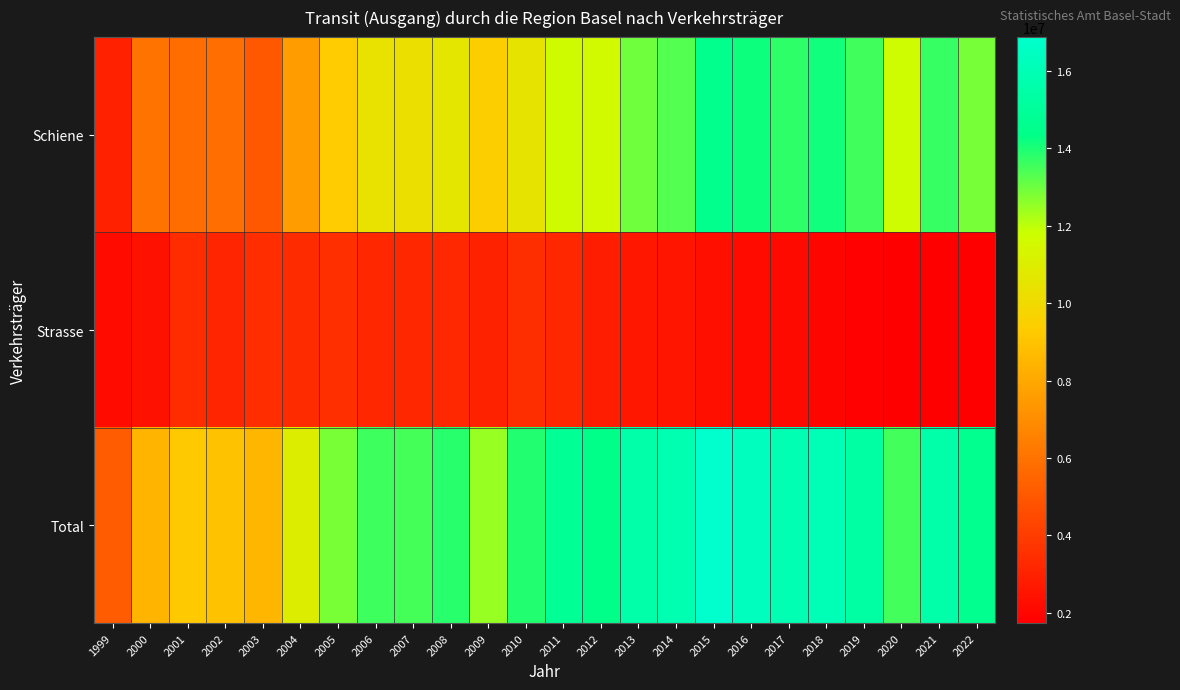

Reading left to right, transcribe all the data shown in this chart.

Schiene: 1999=2985416	2000=6047596	2001=5815372	2002=5833096	2003=5032771	2004=7545156	2005=9321370	2006=10395683	2007=10266928	2008=10595548	2009=9413118	2010=10465771	2011=11624047	2012=11540113	2013=12946838	2014=13297398	2015=14561328	2016=14161516	2017=13781296	2018=14125256	2019=13533883	2020=11726566	2021=13651062	2022=12860489
Strasse: 1999=2177170	2000=2405236	2001=3397231	2002=3127611	2003=3445933	2004=3384095	2005=3499134	2006=3187914	2007=3214875	2008=3250575	2009=3028413	2010=3455426	2011=3211924	2012=2842508	2013=2617927	2014=2550360	2015=2307428	2016=2184931	2017=2150476	2018=1945180	2019=1810214	2020=1777843	2021=1774496	2022=1738224
Total: 1999=5162587	2000=8452832	2001=9212603	2002=8960707	2003=8478704	2004=10929251	2005=12820504	2006=13583597	2007=13481803	2008=13846123	2009=12441531	2010=13921197	2011=14835971	2012=14382623	2013=15564768	2014=15847758	2015=16868756	2016=16346447	2017=15931772	2018=16070436	2019=15344097	2020=13504423	2021=15533087	2022=14620161